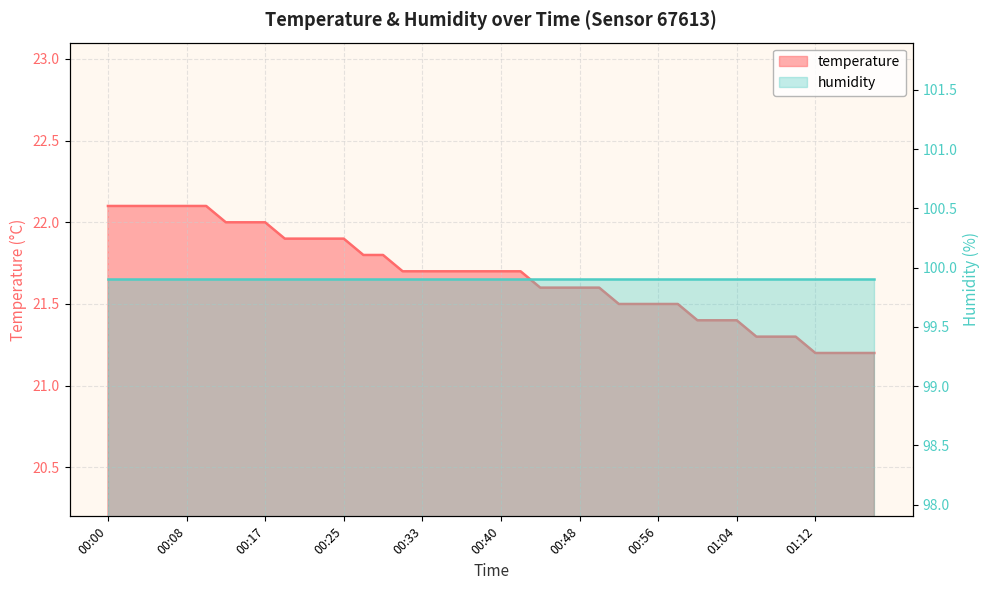

What is the label of the 40th point from the left?

01:18